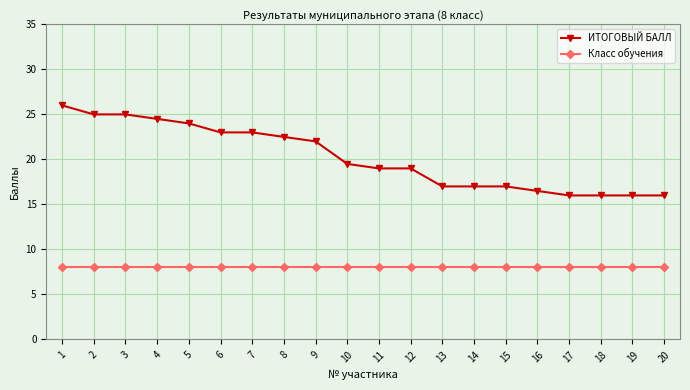

Where does the ИТОГОВЫЙ БАЛЛ series first go above 19?

1